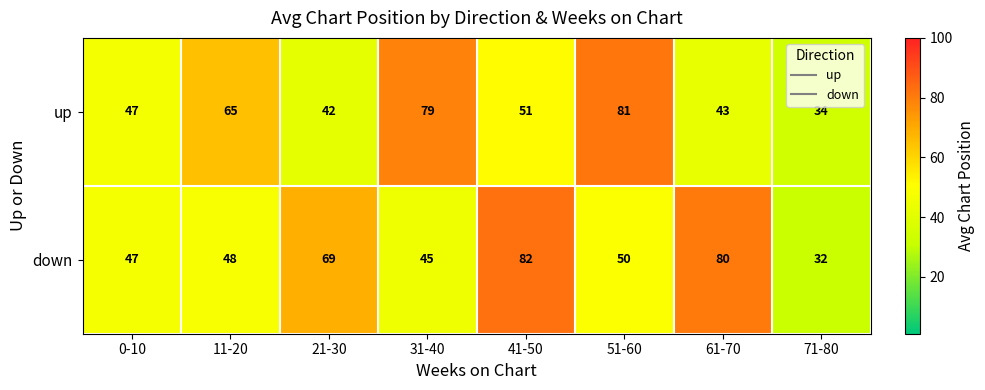

List the series in order of their peak value, highest first.

down, up